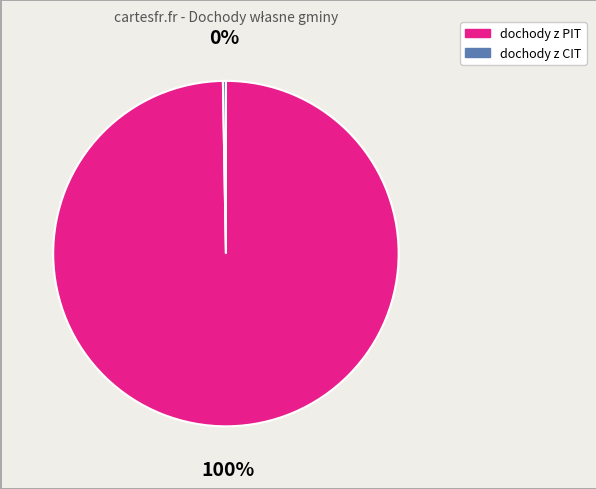

Count the number of slices in the pie.

2